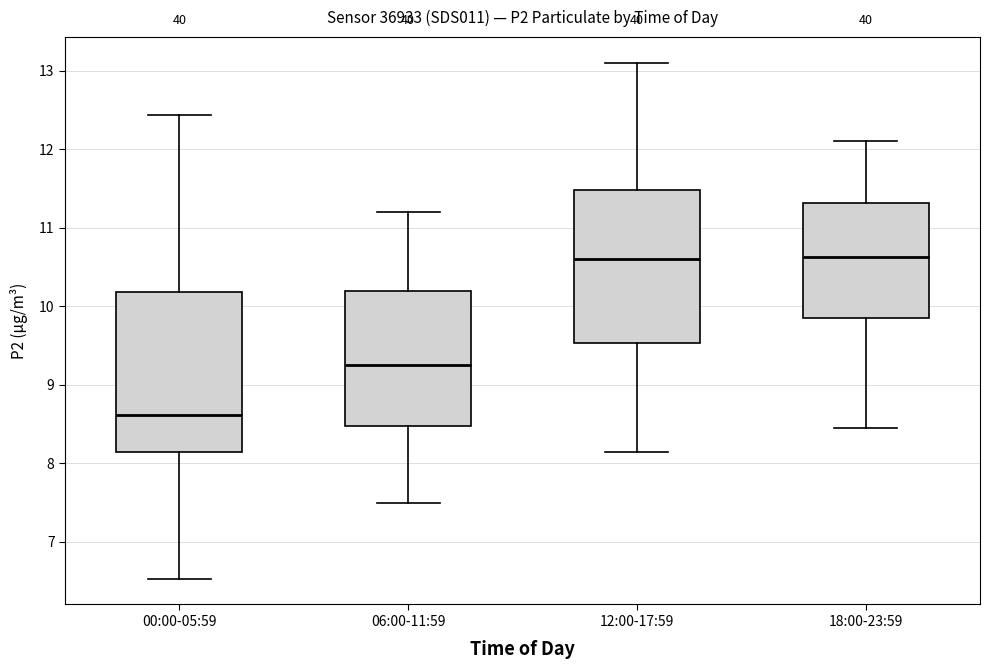

Reading left to right, read every box against the y-axis: the position of its median line, the range the box covers, and the ends of its whiskers. The values are not printed on the chart, so give them approximately, as read against the axis.

00:00-05:59: median 8.6, box 8.1 to 10.2, whiskers 6.5 to 12.4
06:00-11:59: median 9.3, box 8.5 to 10.2, whiskers 7.5 to 11.2
12:00-17:59: median 10.6, box 9.5 to 11.5, whiskers 8.2 to 13.1
18:00-23:59: median 10.6, box 9.9 to 11.3, whiskers 8.5 to 12.1